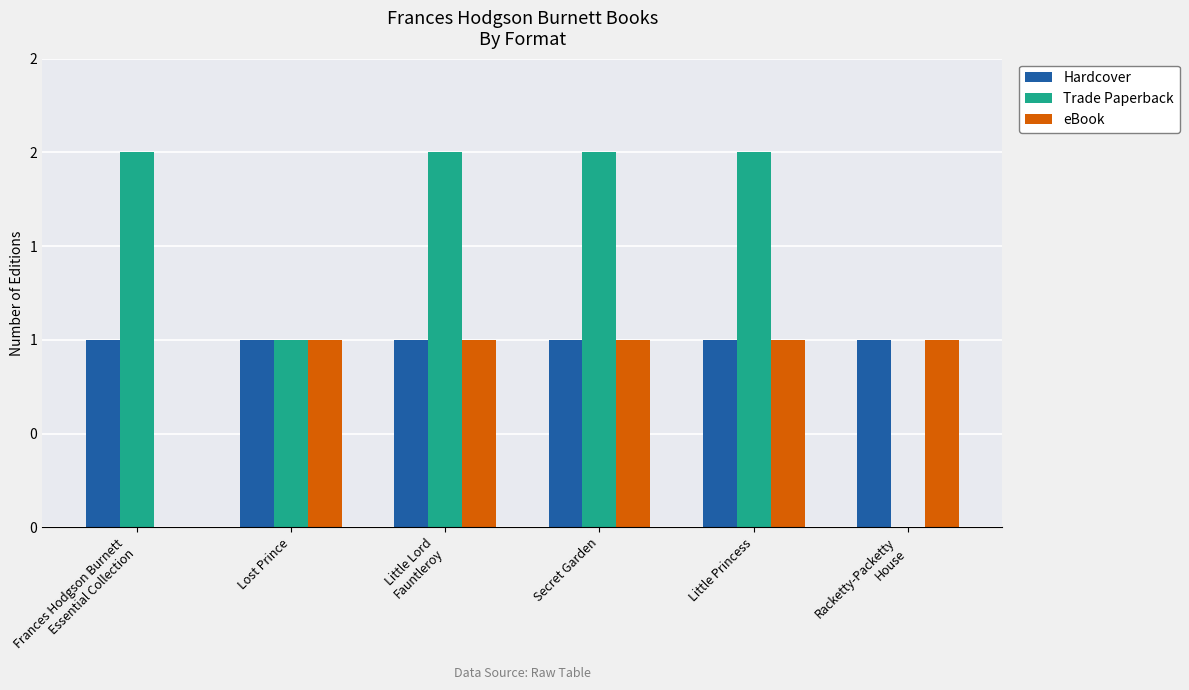

What are all the series names shown in the legend?

Hardcover, Trade Paperback, eBook